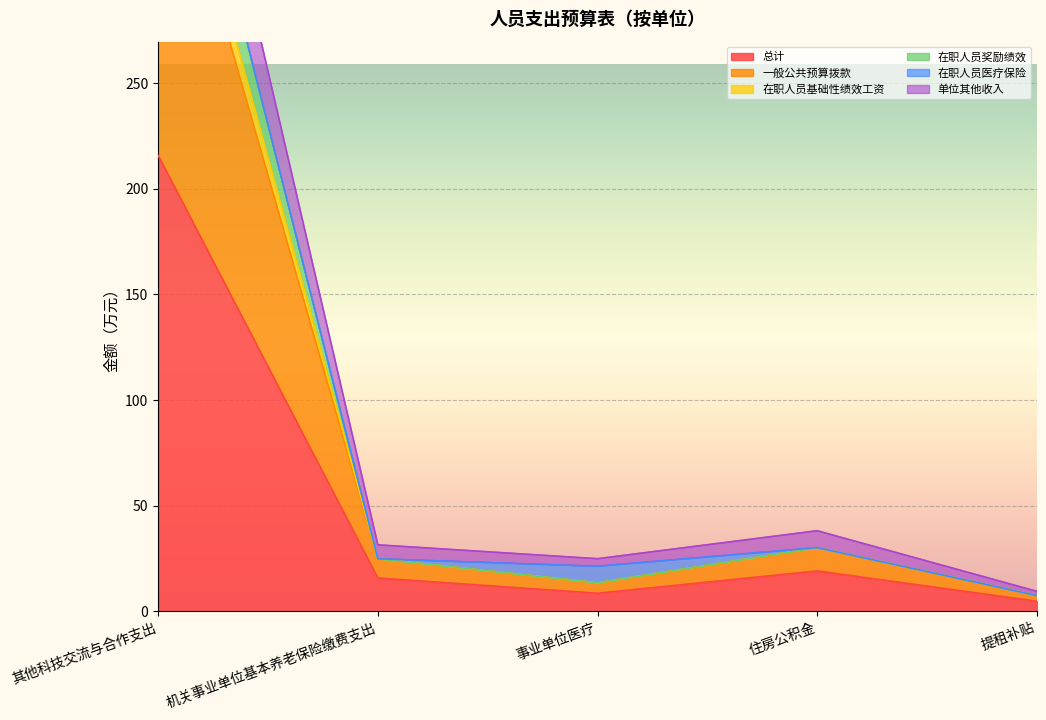

What is the maximum value shown in the chart?

435.8